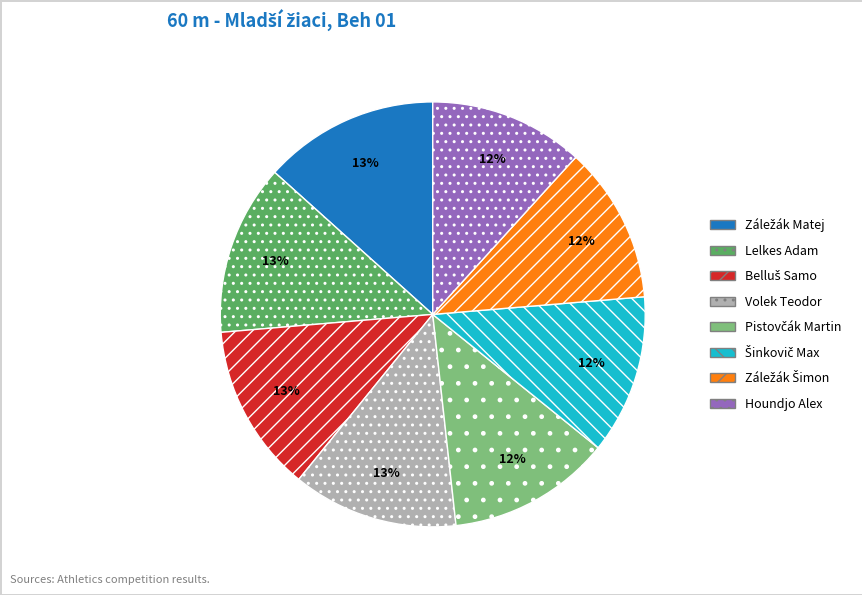

To the nearest percent, what portion does Houndjo Alex represent?

12%